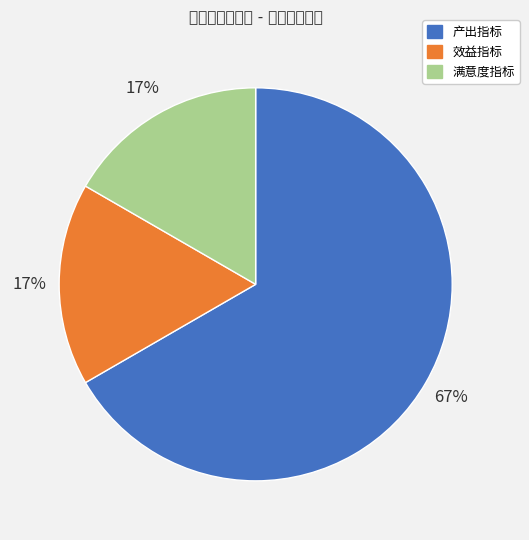

Approximately how many times larger is the value at 满意度指标 compared to 效益指标?

1.0